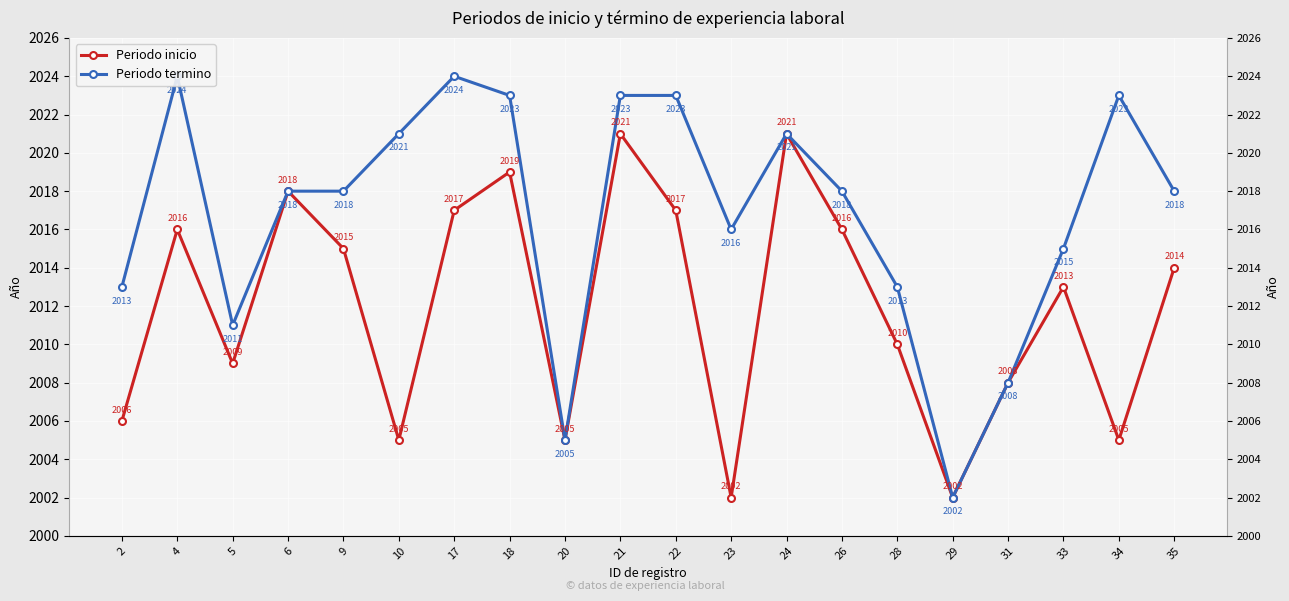

True or false: Periodo inicio and Periodo termino cross at least once.

False